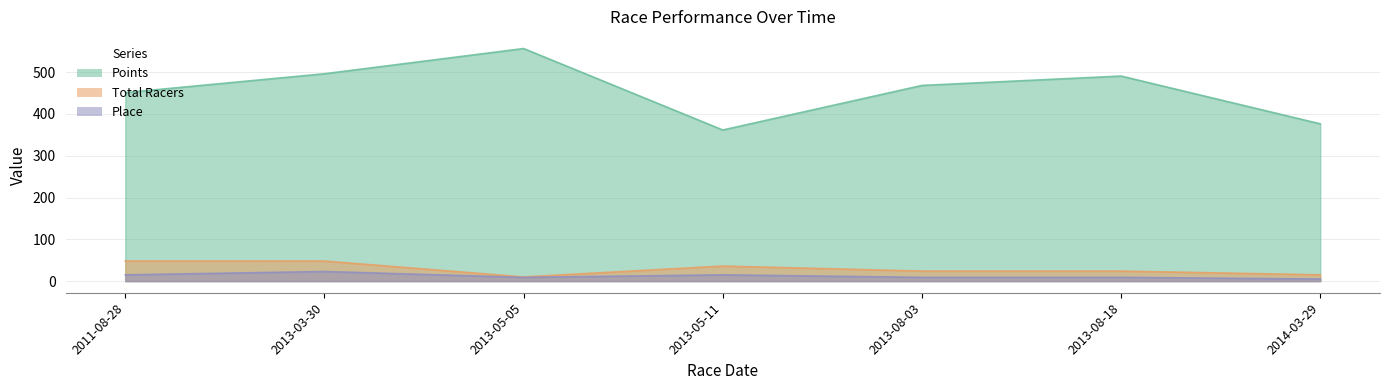

How many interior local valleys does the Points series have?

1